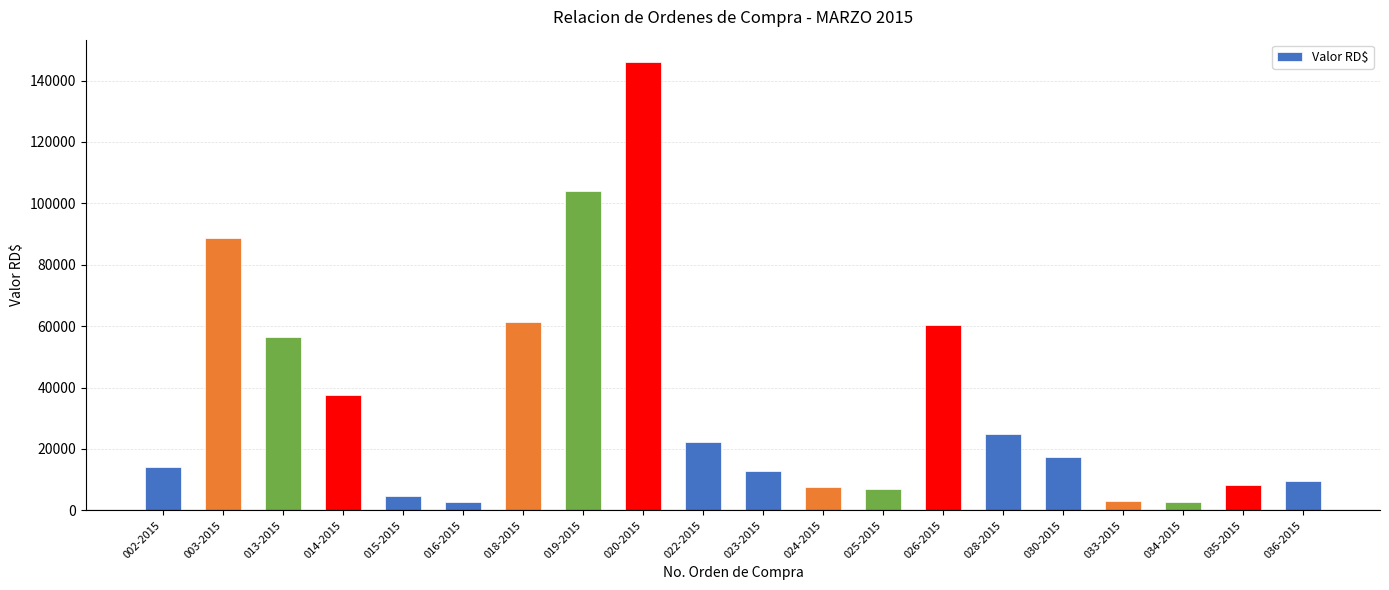

What is the label of the 15th bar from the left?

028-2015